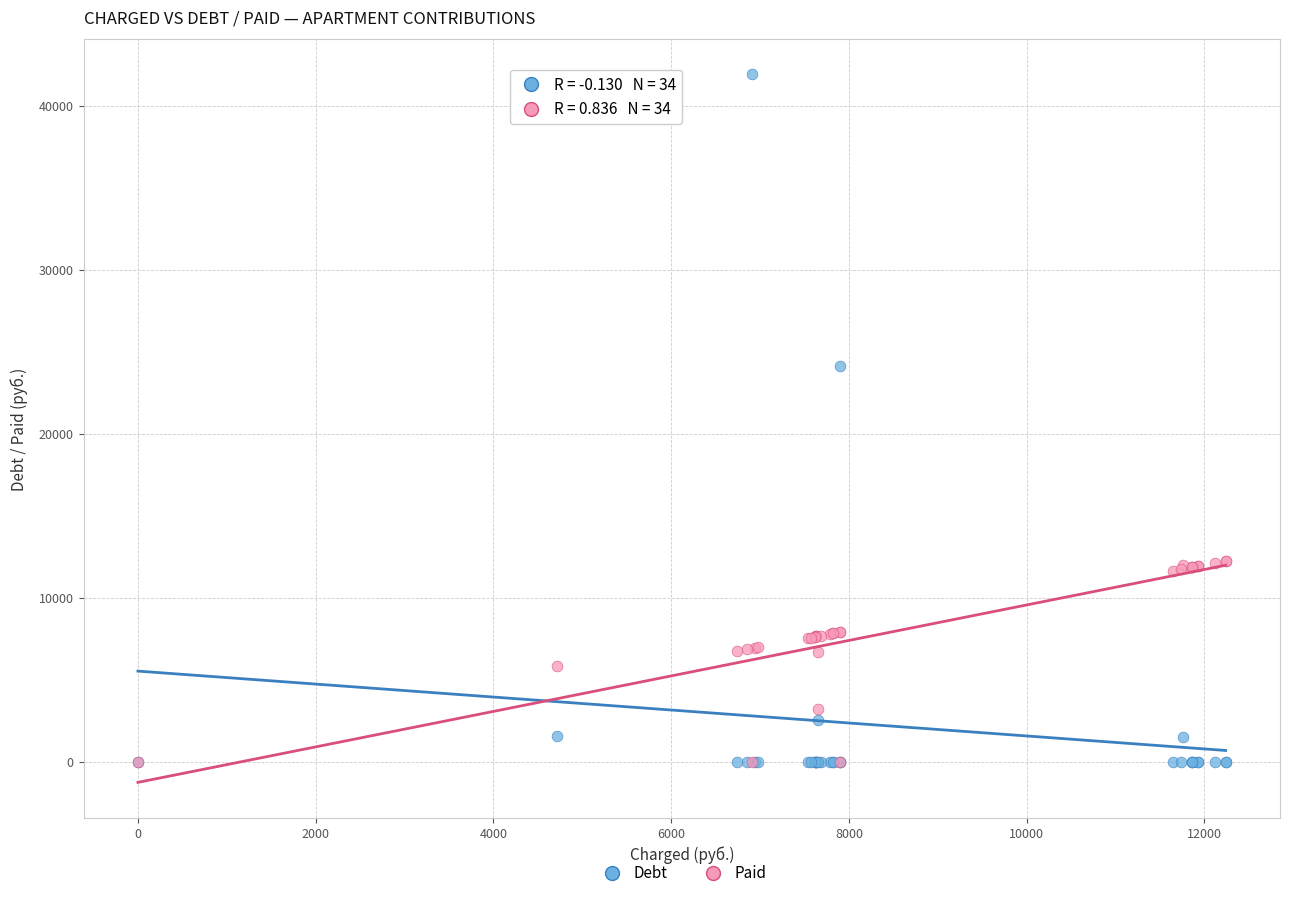

In the Debt series, what Y value is closest to 20950?

24126.7